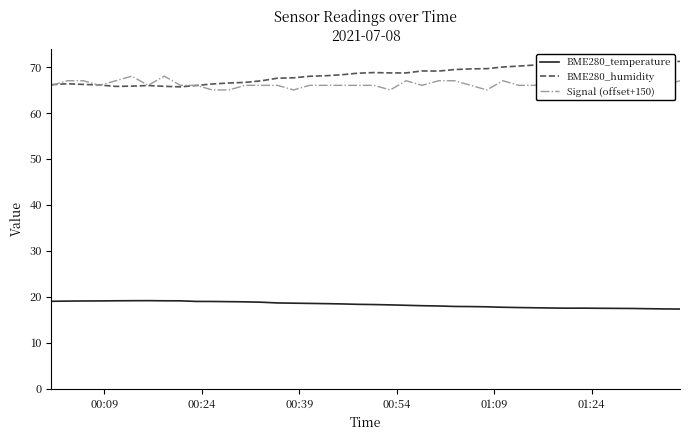

What is the minimum value for BME280_temperature?

17.3